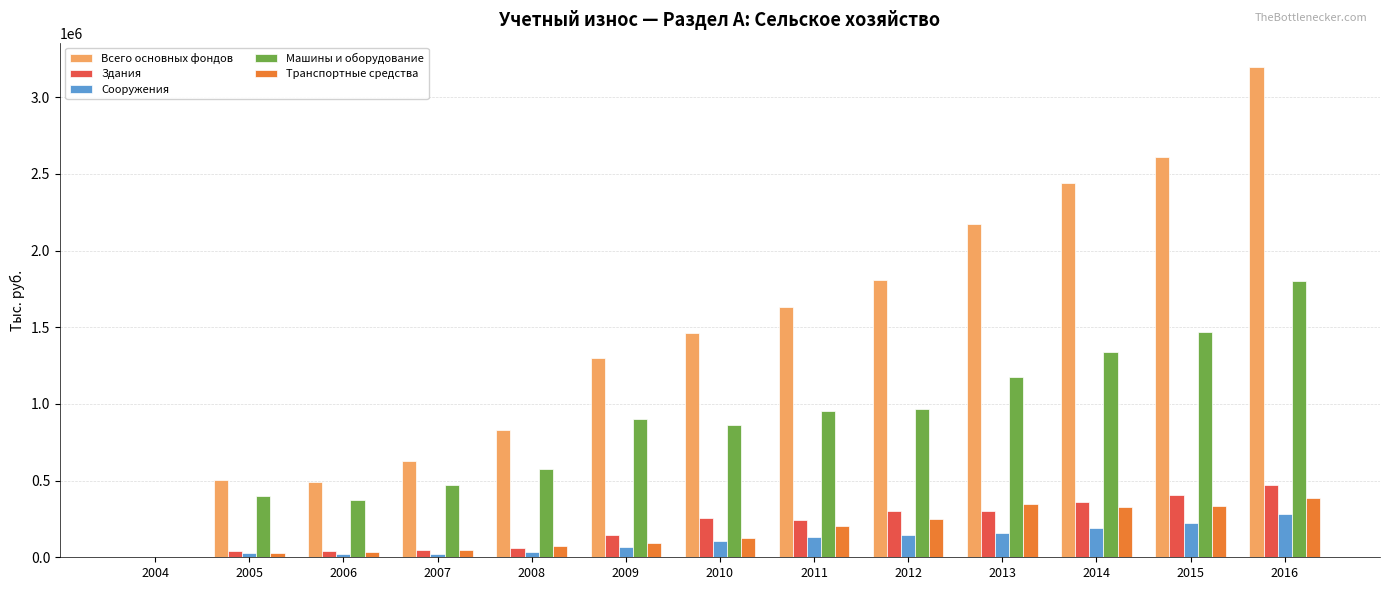

What is the highest value of the Здания series?

471190